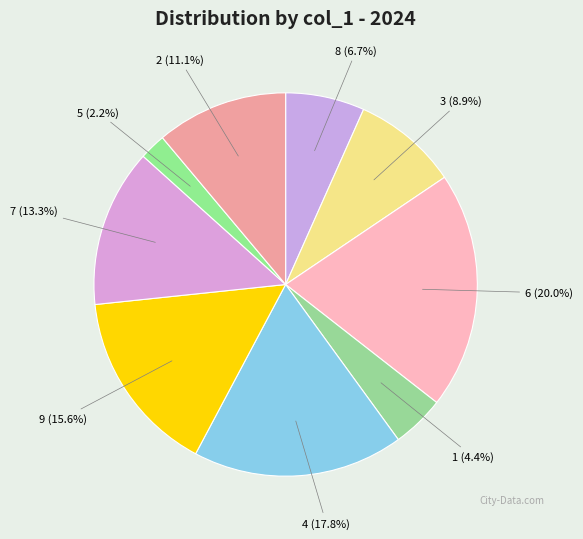

The 3 slice represents 9% of the pie. True or false?

True